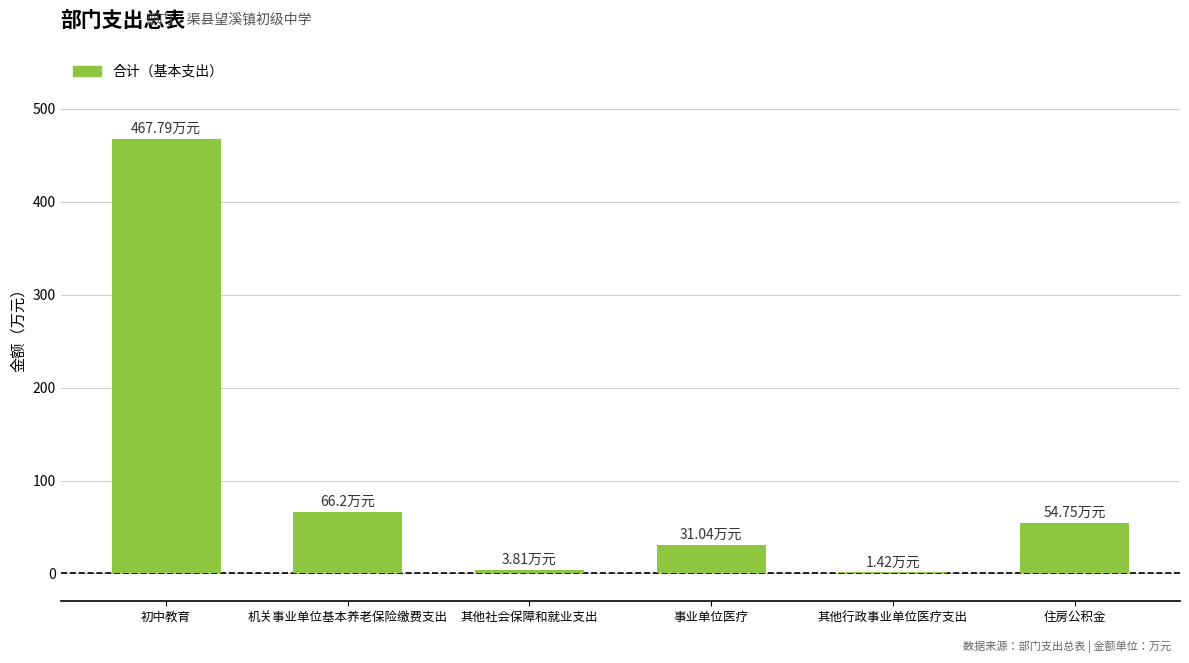

What is the sum of all values?

625.0